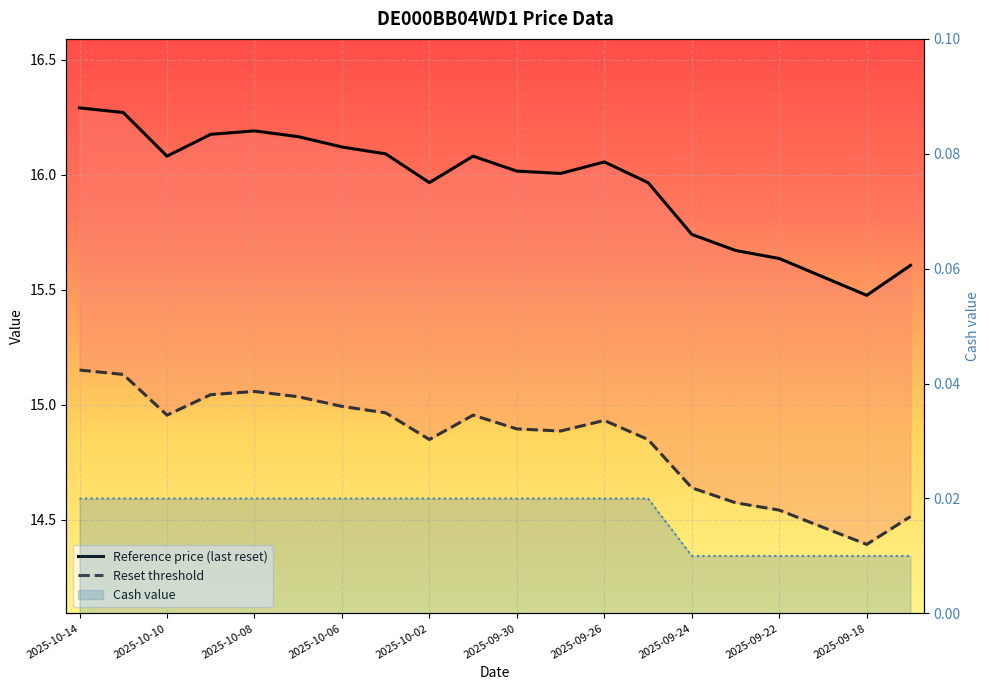

Is the value of Cash value at 2025-09-26 greater than the value of Reference price (last reset) at 12?

No